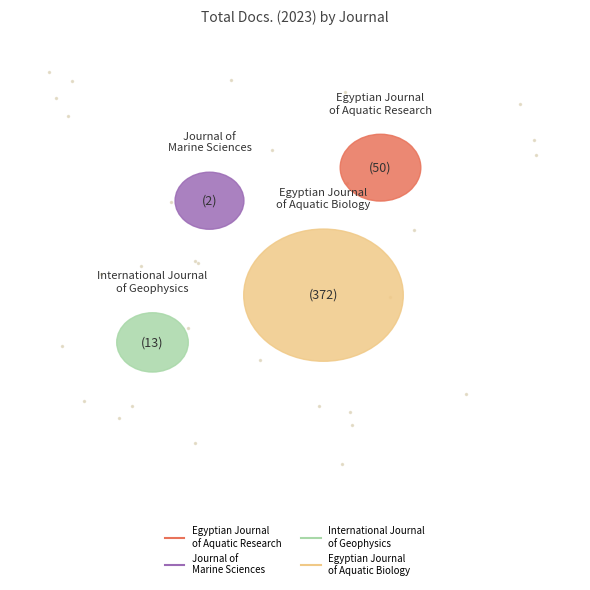

The International Journal of Geophysics slice represents 3% of the pie. True or false?

True